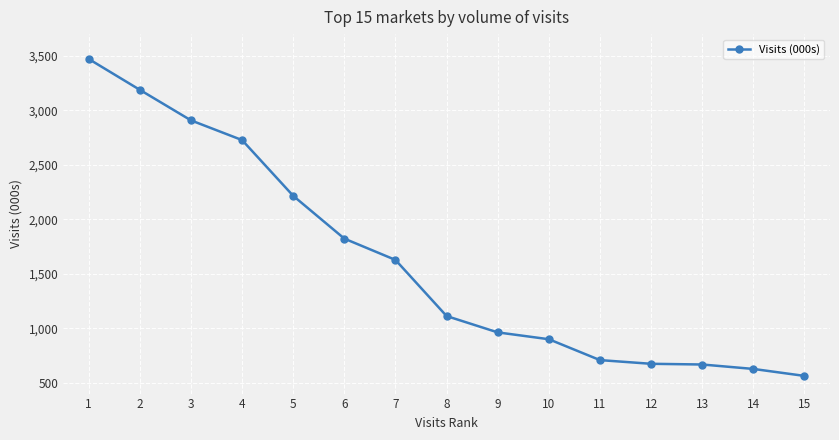

What is the value of the 9th point from the left?

961.8